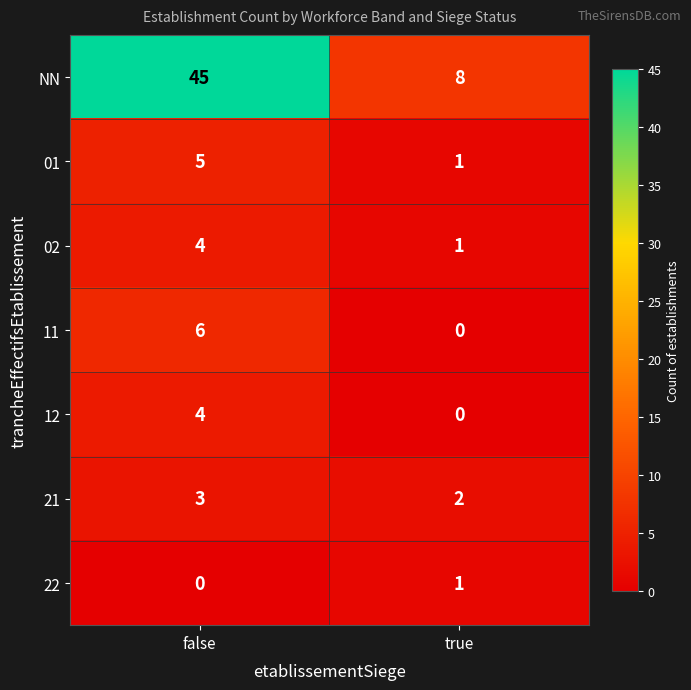

Reading left to right, extract all data points from this chart.

NN: 45	8
01: 5	1
02: 4	1
11: 6	0
12: 4	0
21: 3	2
22: 0	1